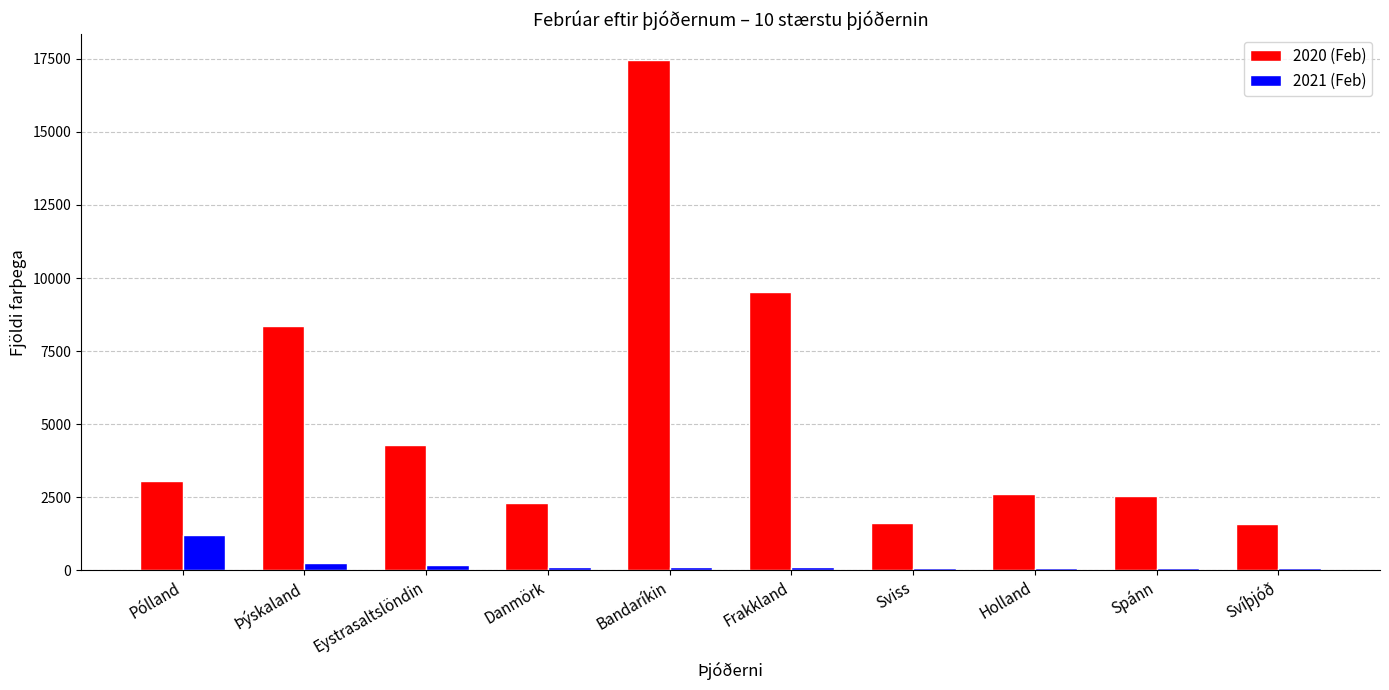

Which category has the highest value in the 2021 (Feb) series?

Pólland